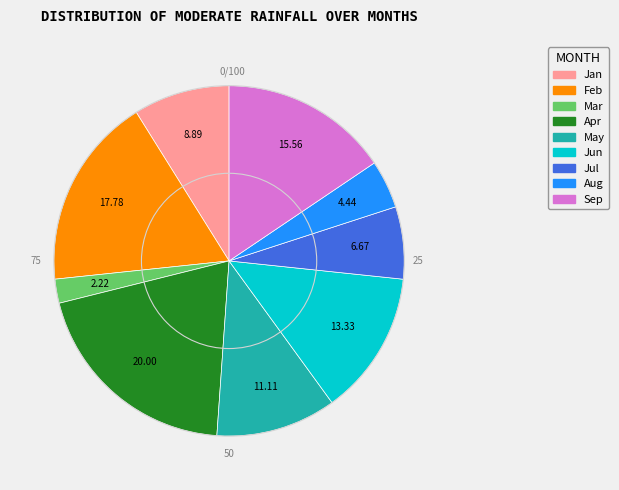

How many segments does this pie chart have?

9